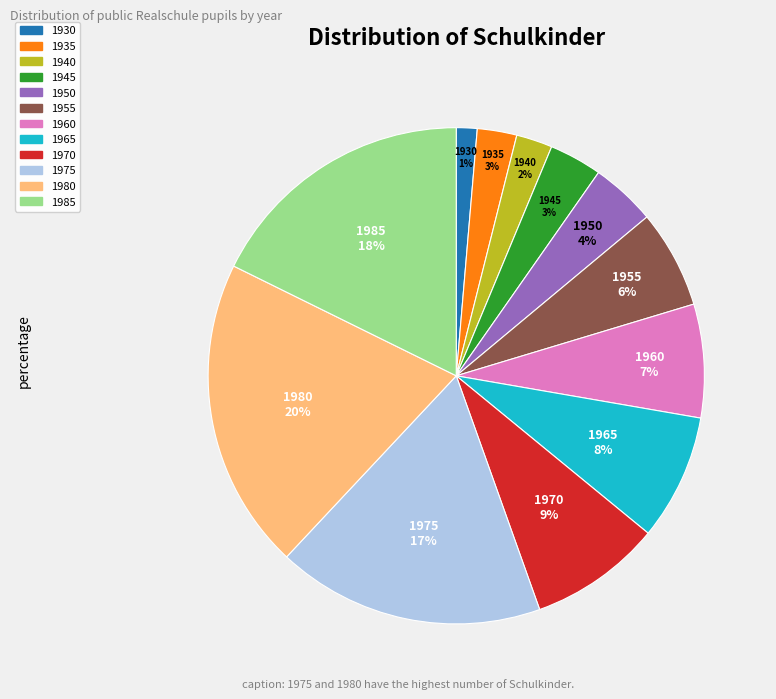

How many segments does this pie chart have?

12